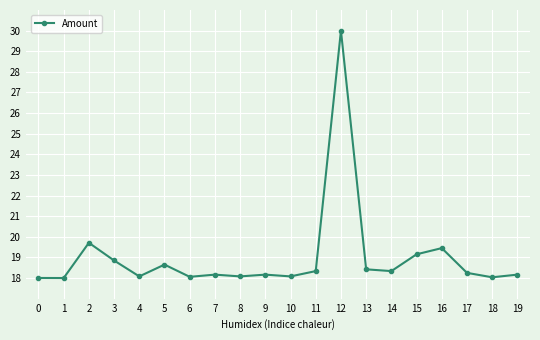

What is the value of the 3rd point from the left?

19.7